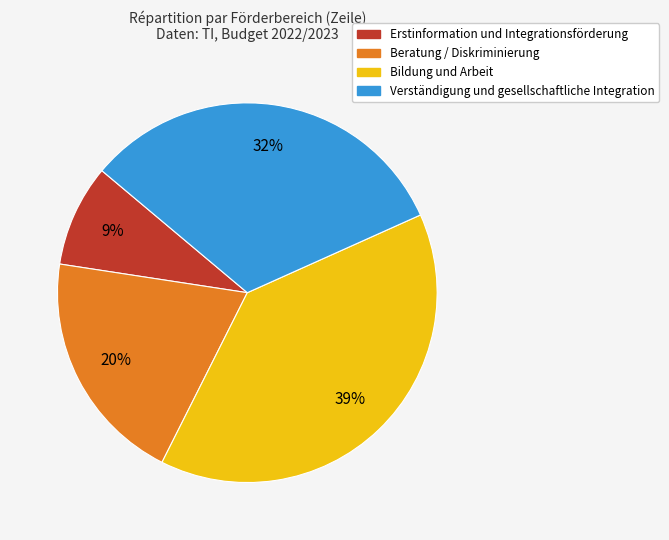

Does any single category account for the majority?

No